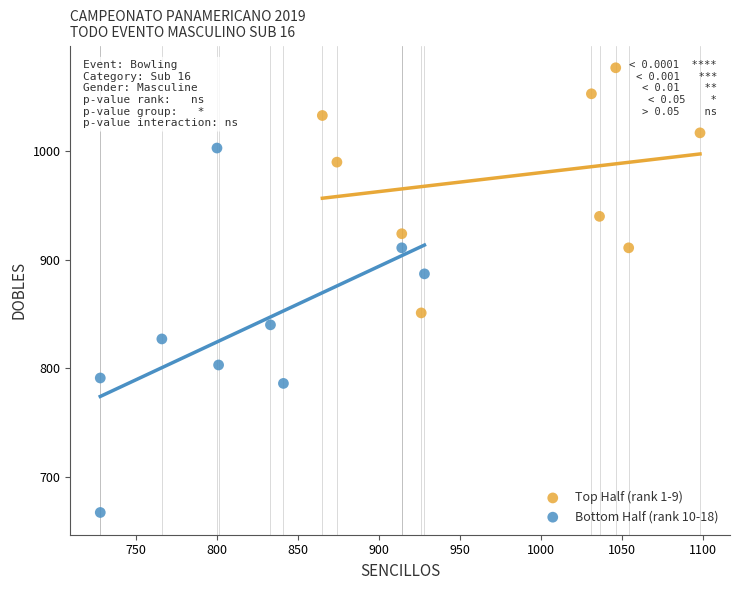

Which series contains the lowest Y value?

Bottom Half (rank 10-18)